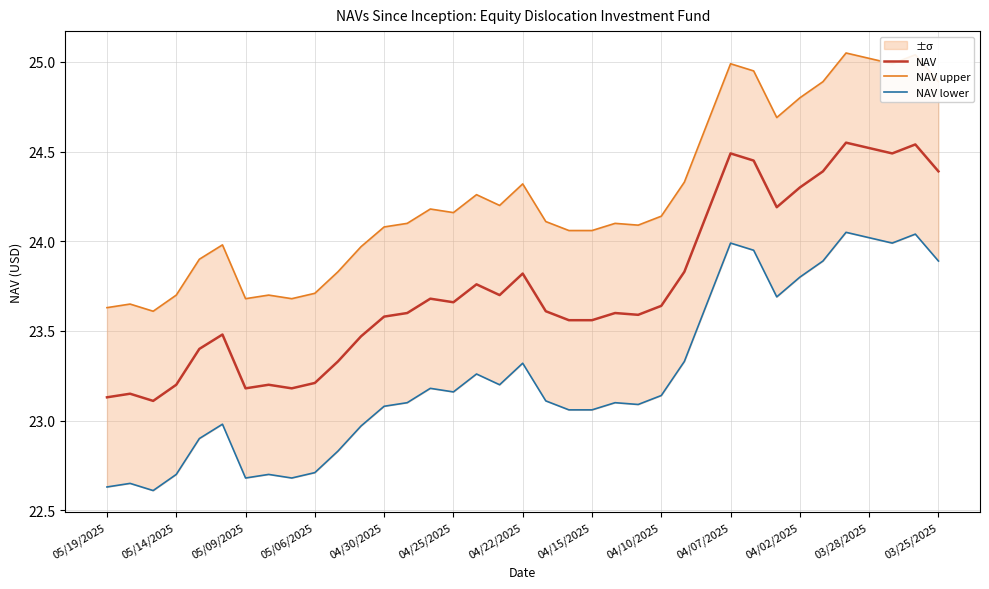

Is this an area chart (filled region under the line)?

No